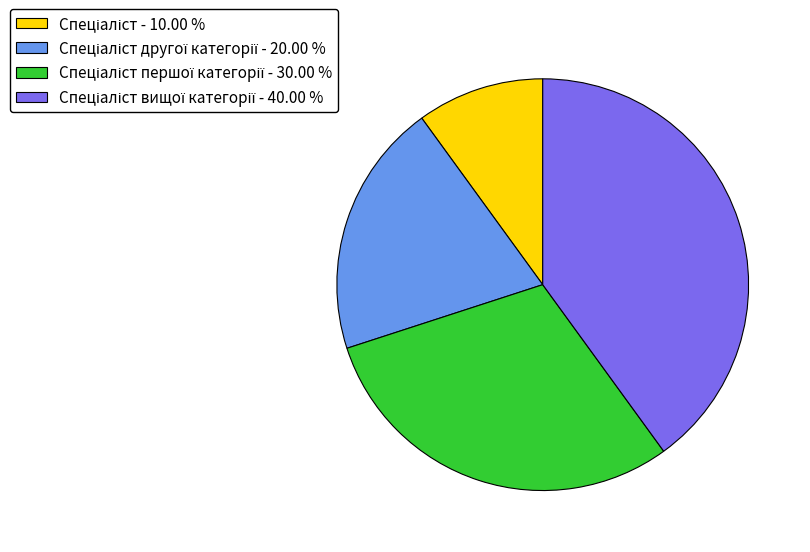

Is there any slice that represents more than half of the pie?

No